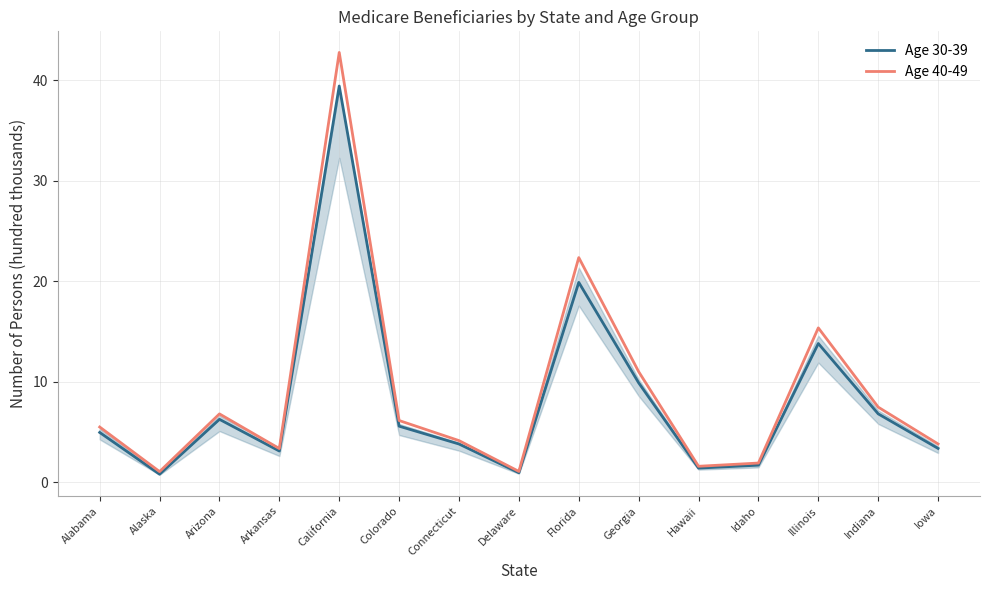

What is the minimum value shown in the chart?

0.8